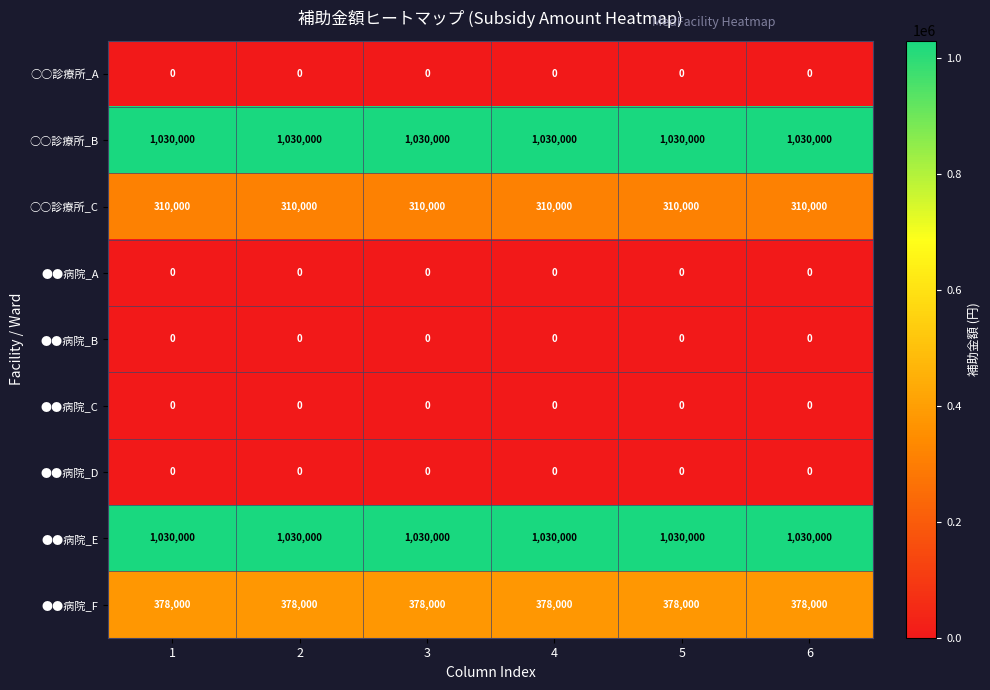

What is the total value across all series at 5?

2748000